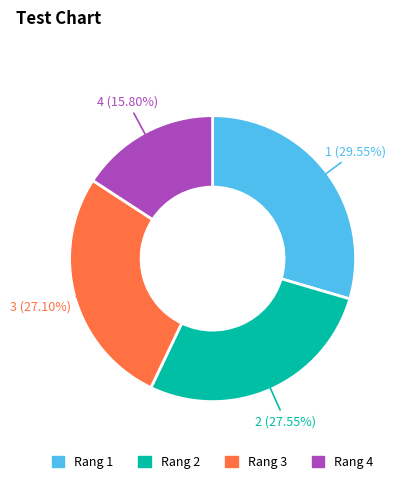

Is there any slice that represents more than half of the pie?

No